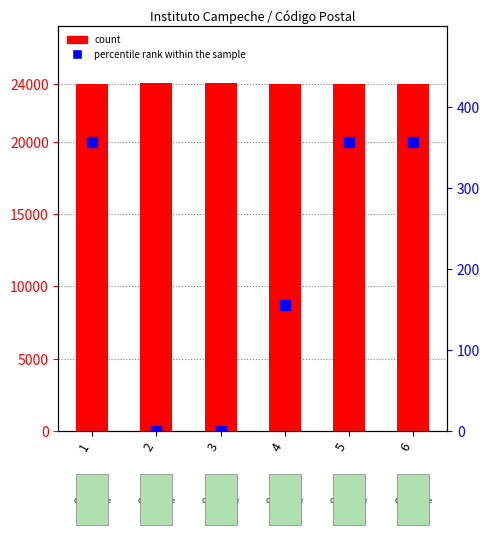

What is the total value across all series at 5?

24357